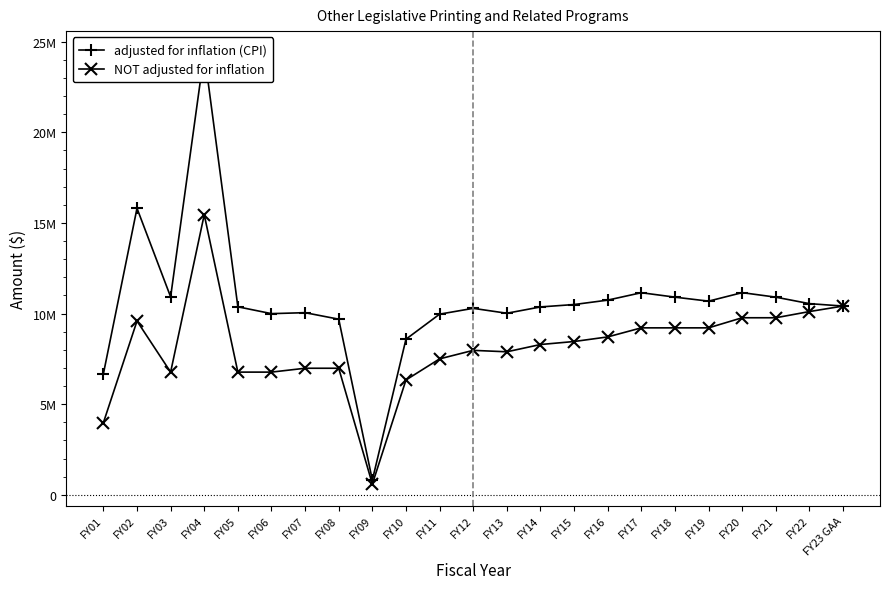

At which category does NOT adjusted for inflation reach its first local peak?

FY02